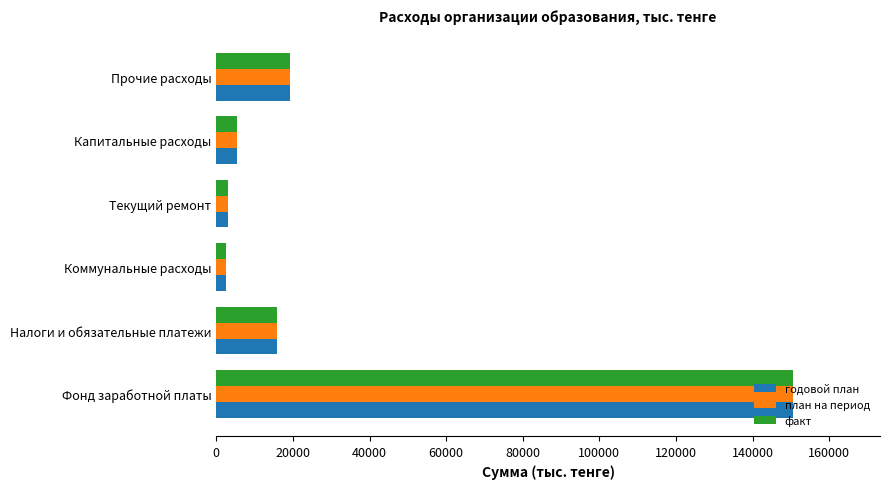

What is the difference between the maximum and minimum values in the план на период series?

148091.4